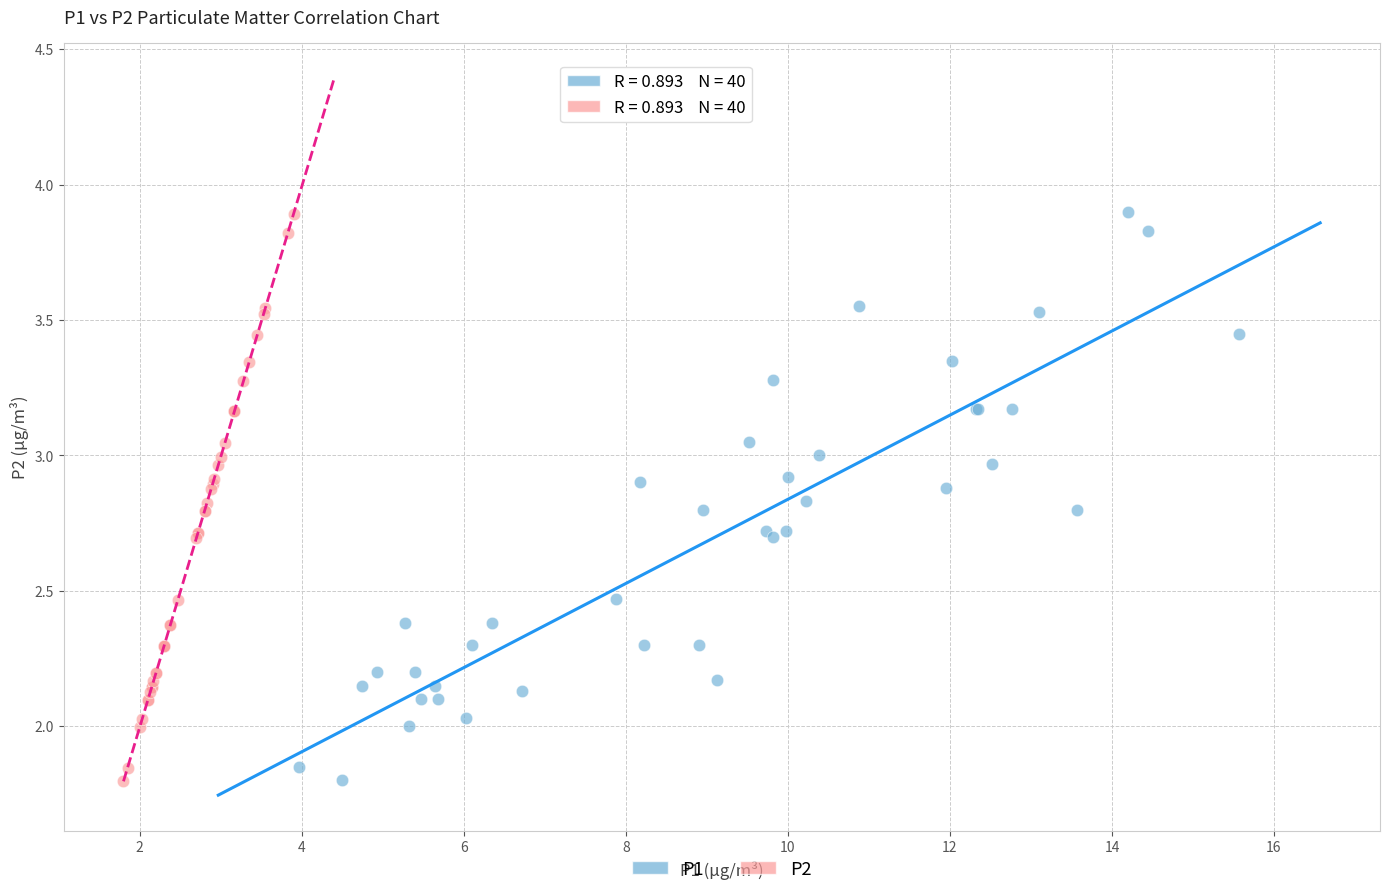

Which series has the largest Y range (max minus min)?

P1